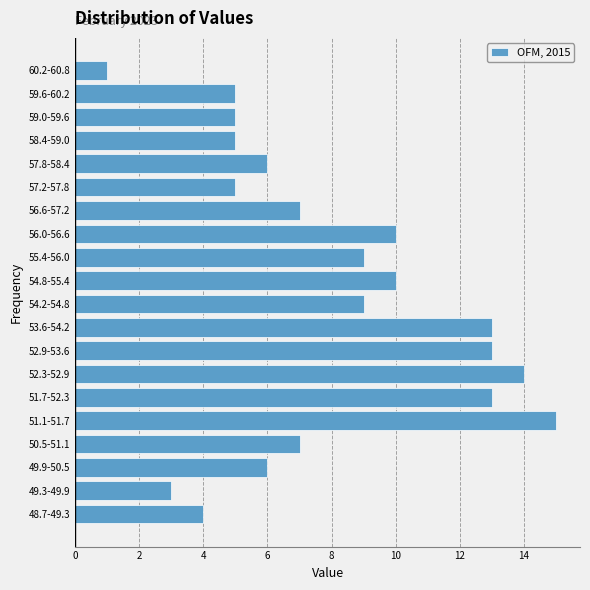

Reading bottom to top, transcribe all the data shown in this chart.

4	3	6	7	15	13	14	13	13	9	10	9	10	7	5	6	5	5	5	1